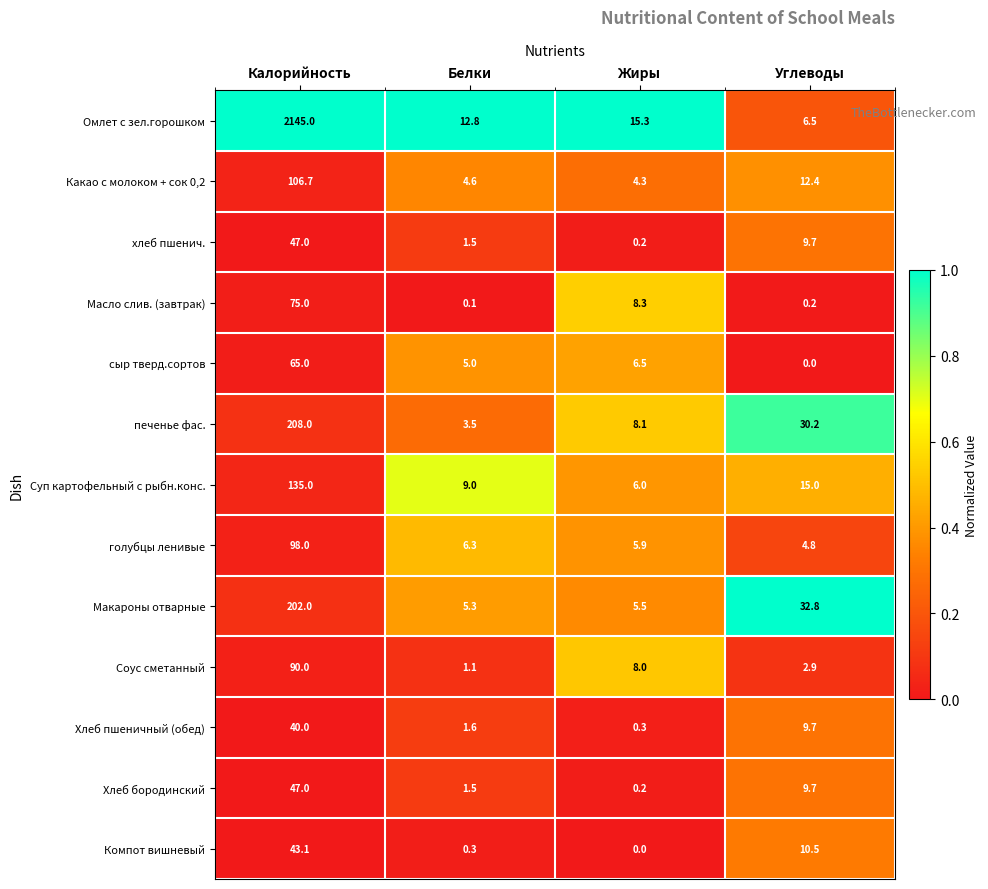

What is the difference between the maximum and minimum values in the Какао с молоком + сок 0,2 series?

102.4